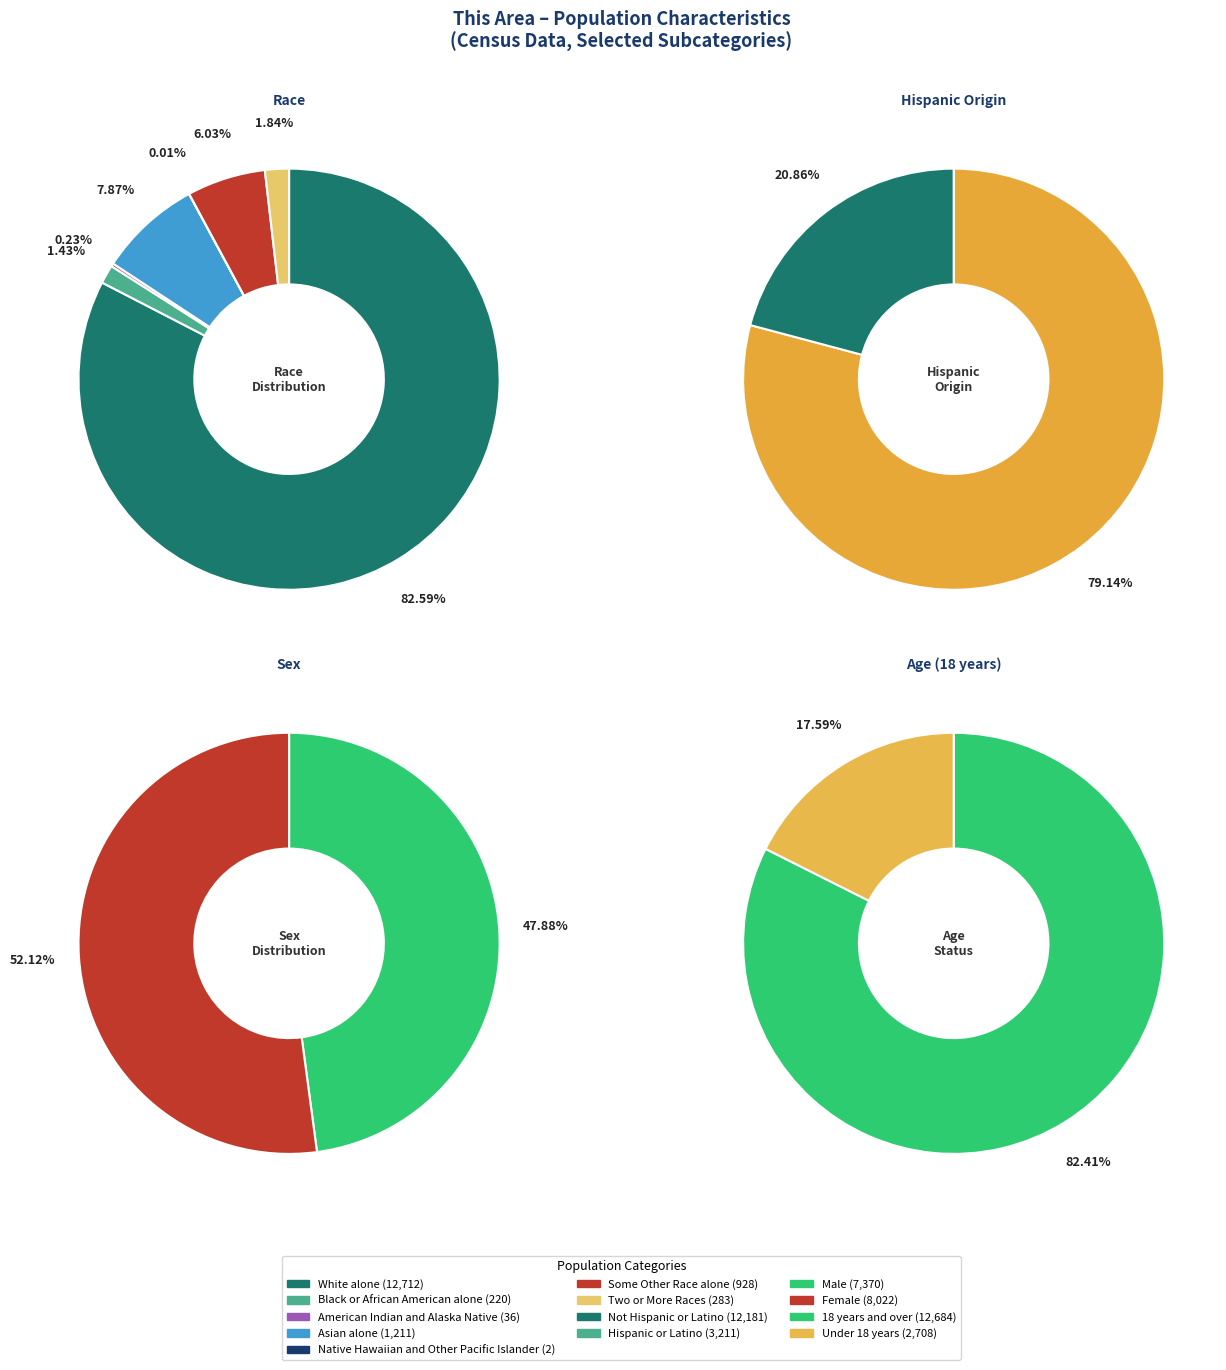

To the nearest percent, what is the average slice percentage?

14%